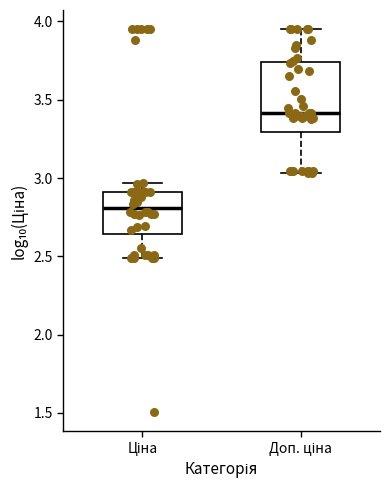

Where does the upper whisker of the box for Ціна end on the y-axis? The values are not printed on the chart, so give them approximately, as read against the axis.

2.95